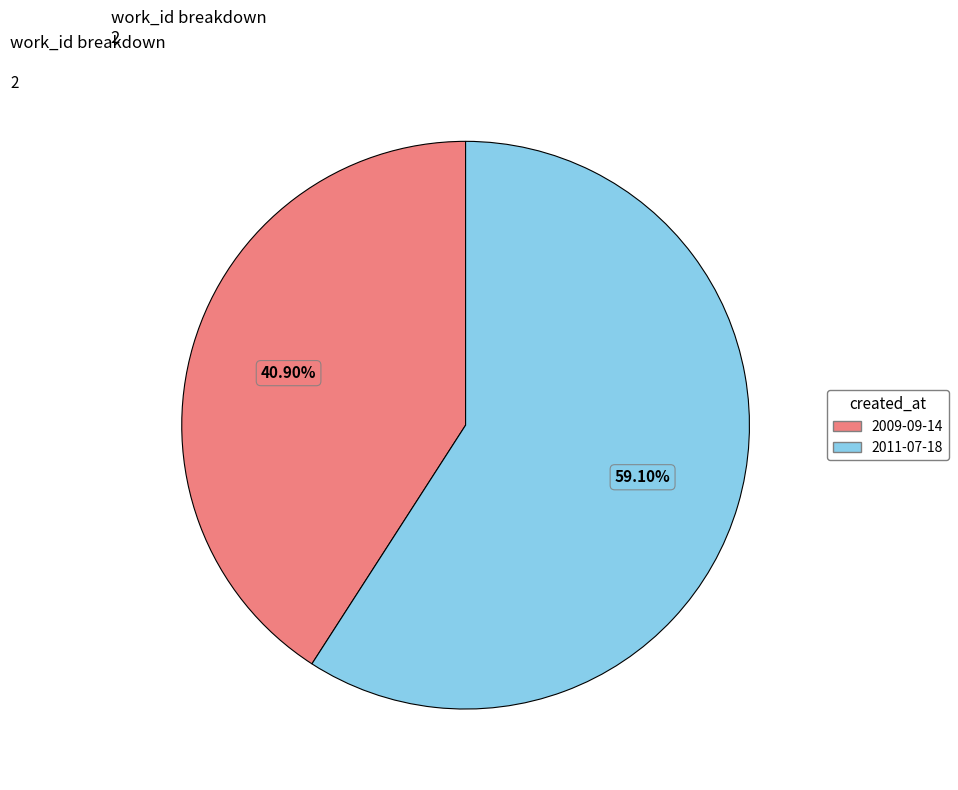

What is the largest slice in the pie chart?

2011-07-18